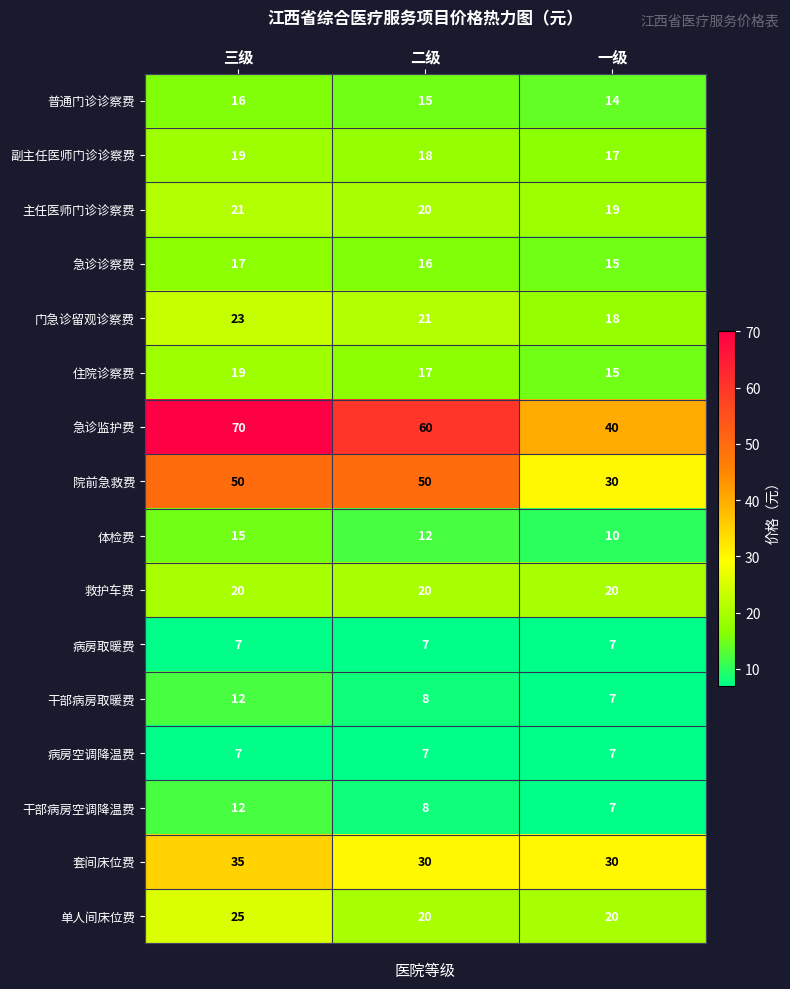

Which category has the lowest value in the 门急诊留观诊察费 series?

一级